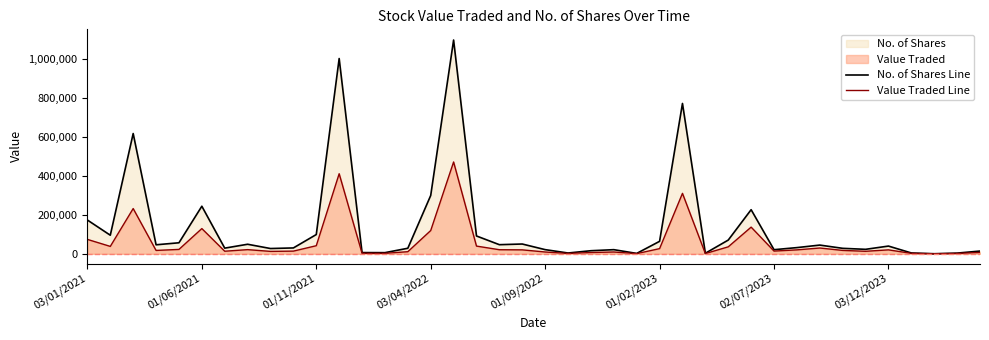

Reading left to right, what are all the values shown in this chart?

No. of Shares Line: 173682	95545	618807	46321	56650	244713	29055	49065	27098	30130	99026	1004771	6185	5805	28448	300132	1099985	91655	46855	50301	21386	4000	15794	21216	1890	64123	773583	2723	70597	226912	21076	31809	44806	28099	22969	39710	4214	297	3500	14030
Value Traded Line: 74069	38012	232740	17266	22533	129691	13196	21384	12343	13741	41565	411974	2532	2328	10764	119668	472457	39627	20925	20210	9202	1760	6478	9245	798	26552	310949	1154	35833	137185	13951	20177	29717	17380	12867	20210	2173	150	1760	6912